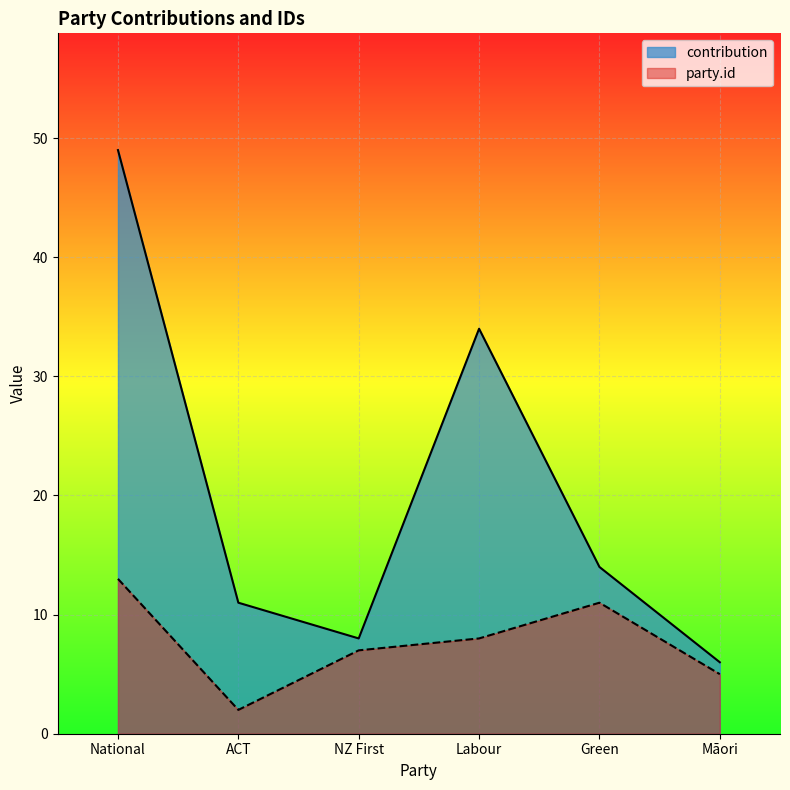

What is the total value across all series at Māori?

11